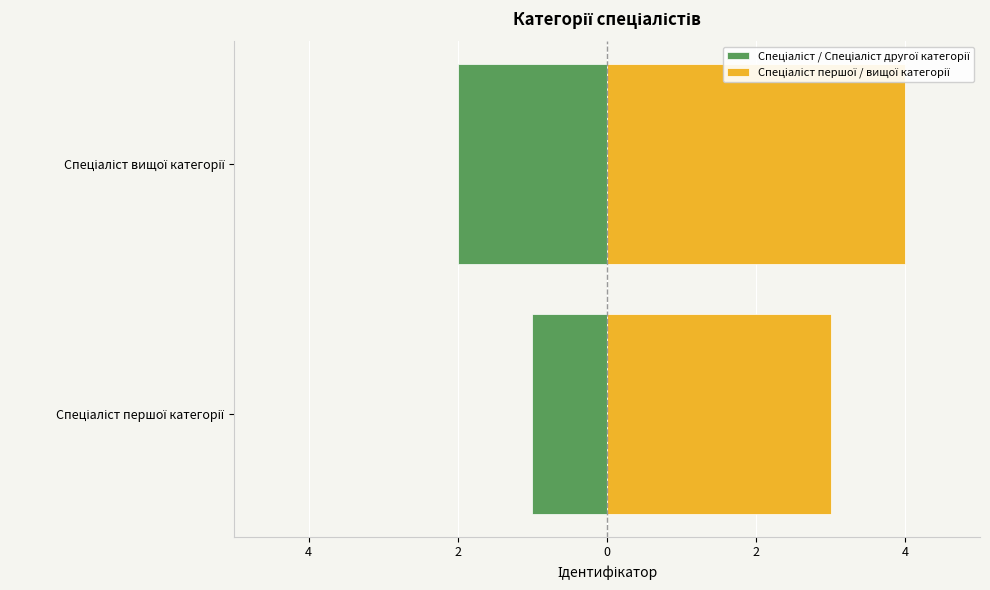

True or false: Спеціаліст / Спеціаліст другої категорії has a value of -3 at 4.

False